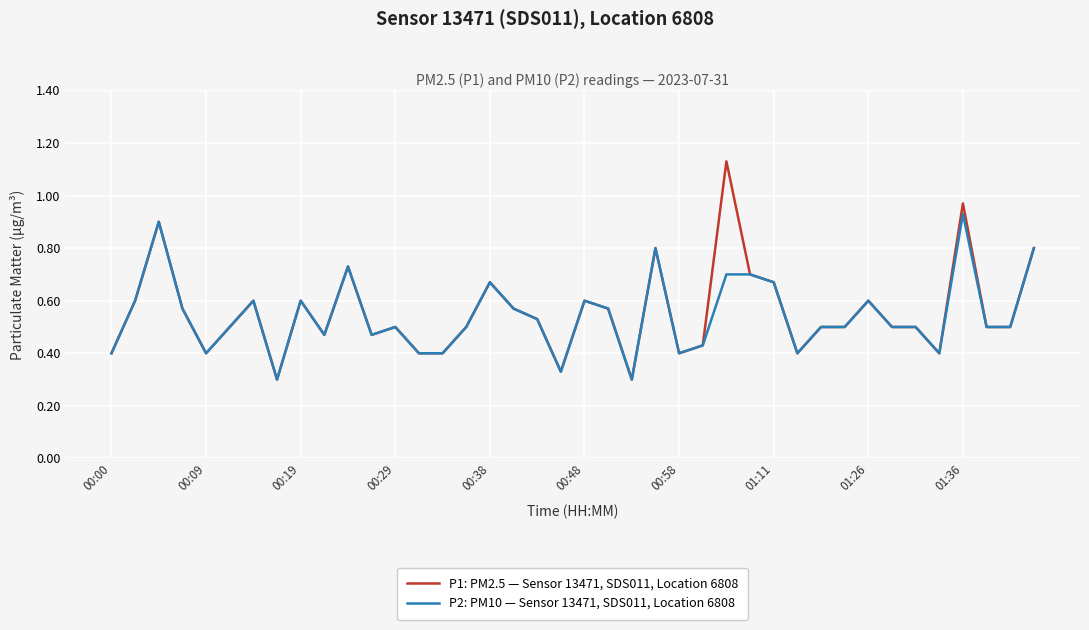

List the series in order of their overall mean, lowest first.

P2: PM10 — Sensor 13471, SDS011, Location 6808, P1: PM2.5 — Sensor 13471, SDS011, Location 6808